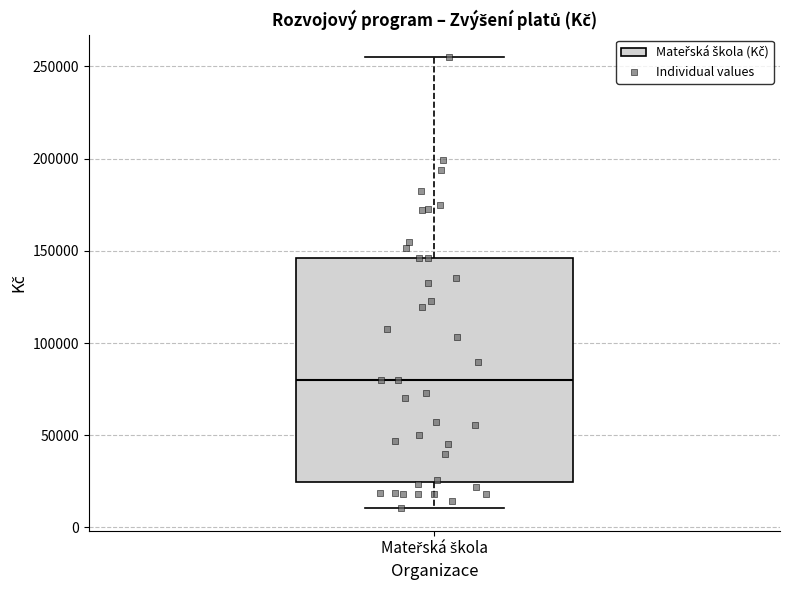

Where does the median line of the box for Mateřská škola sit on the y-axis? The values are not printed on the chart, so give them approximately, as read against the axis.

80000